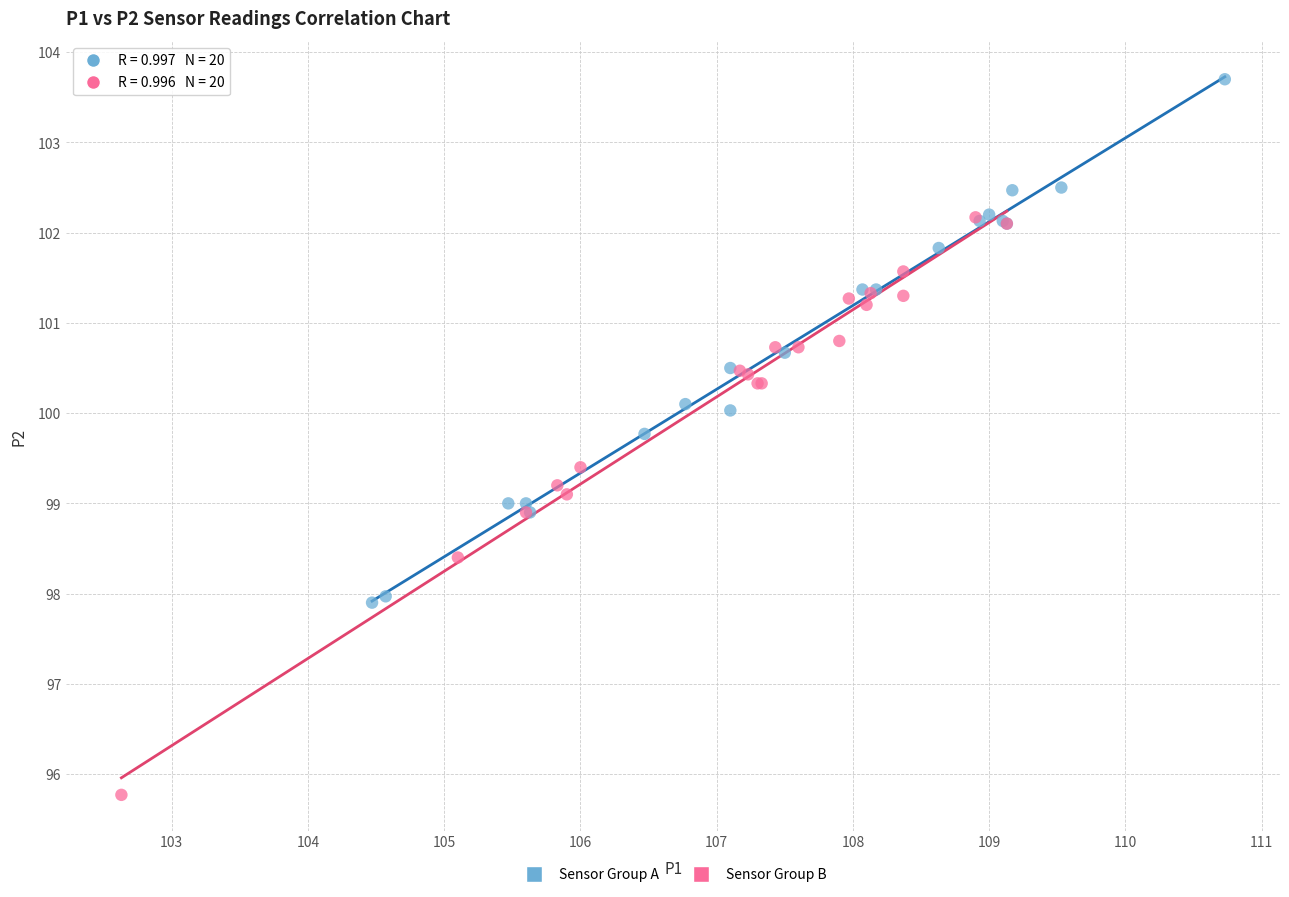

What are all the series names shown in the legend?

Sensor Group A, Sensor Group B